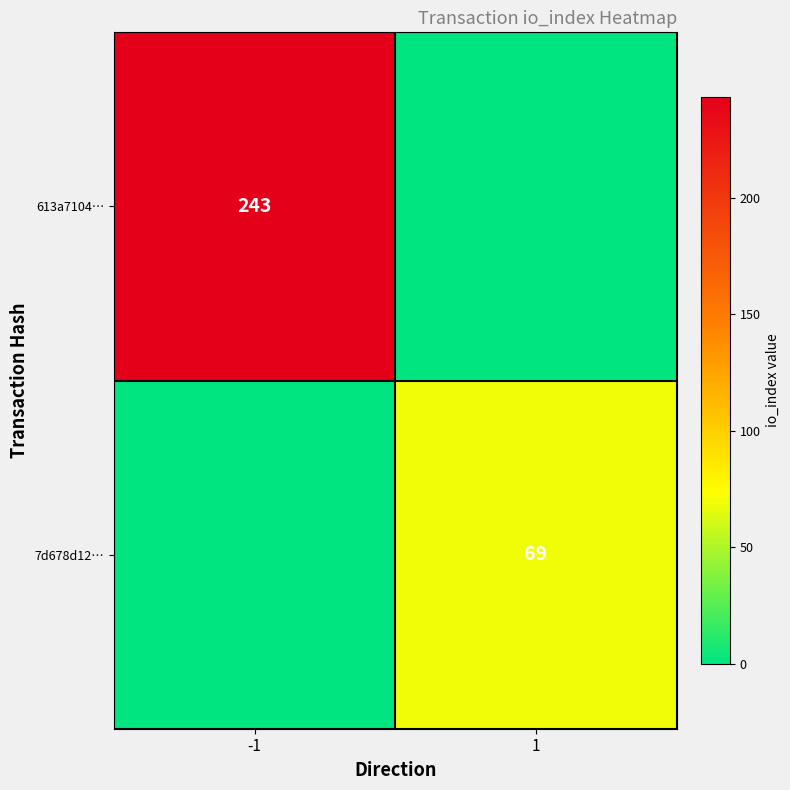

The 7d678d12… series shows 93 at 1. True or false?

False